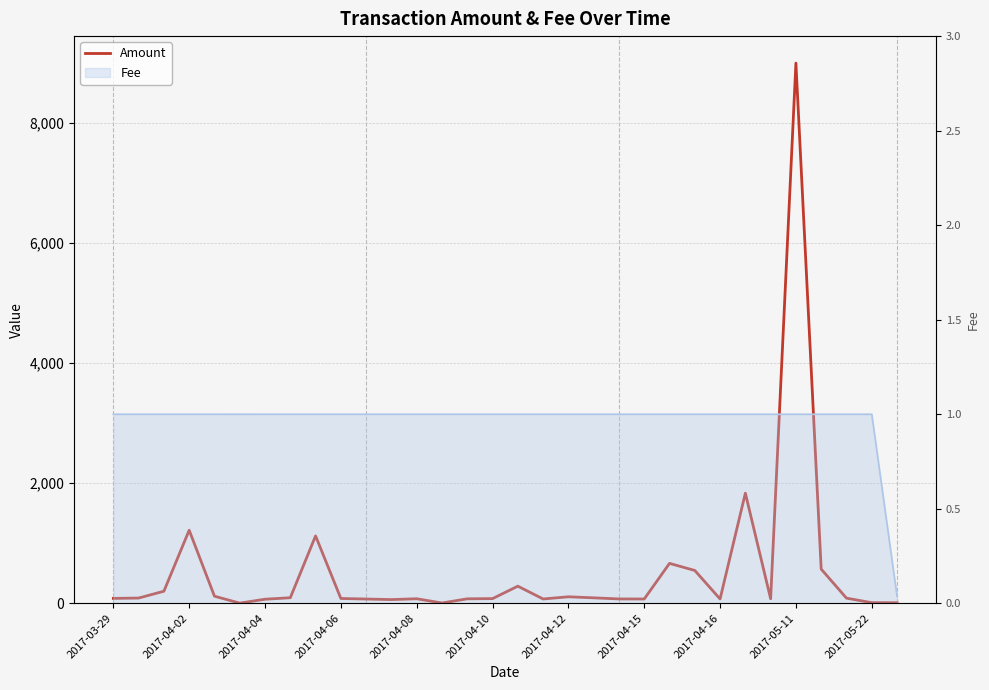

At which label does the data first exceed 81?

2017-03-29